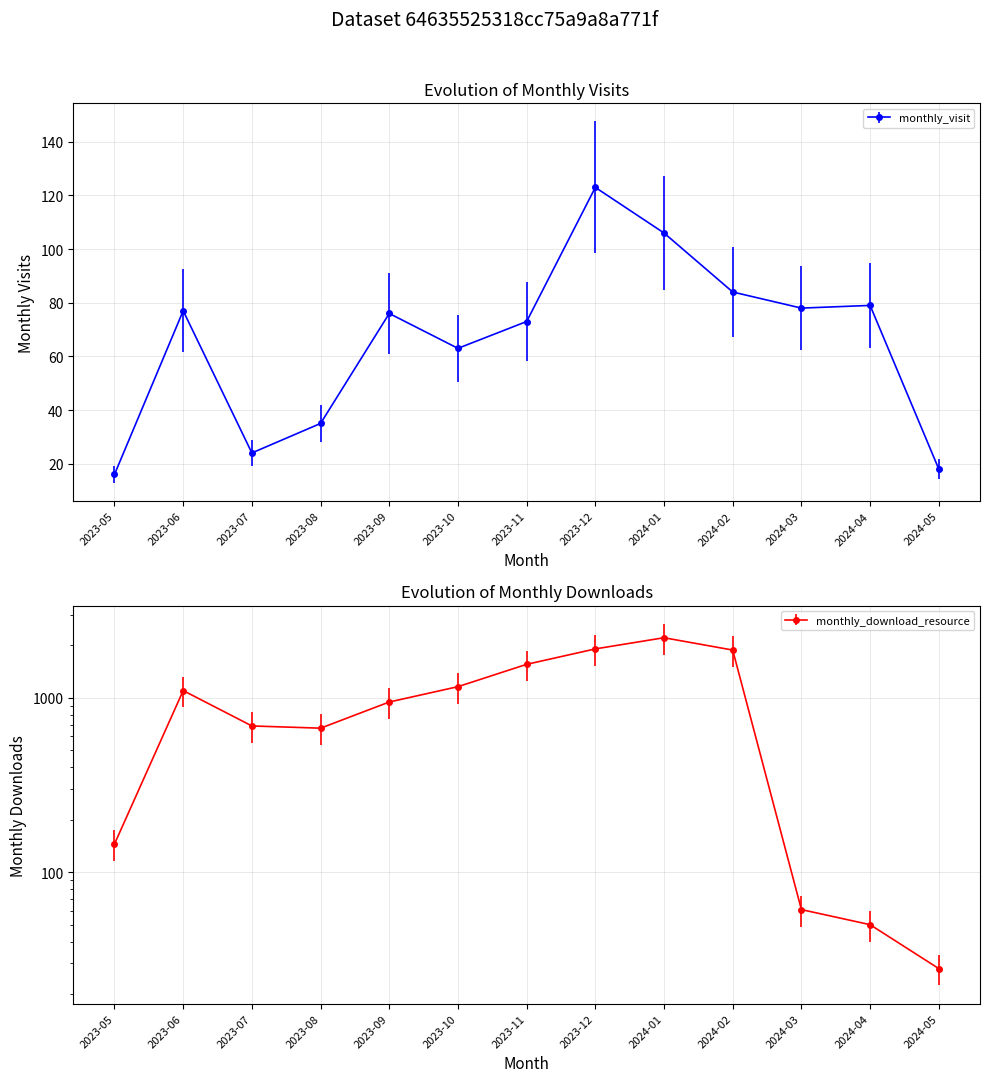

How many values in the monthly_visit series are below 76?

6